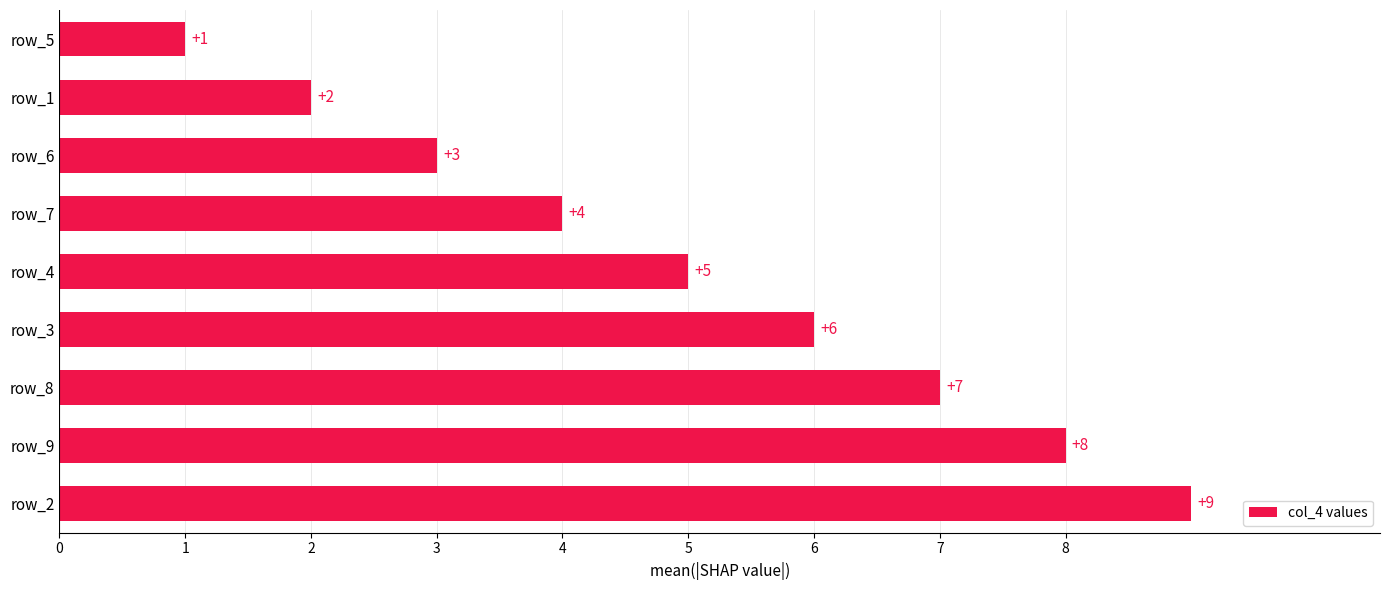

How many values are between 3 and 7?

5